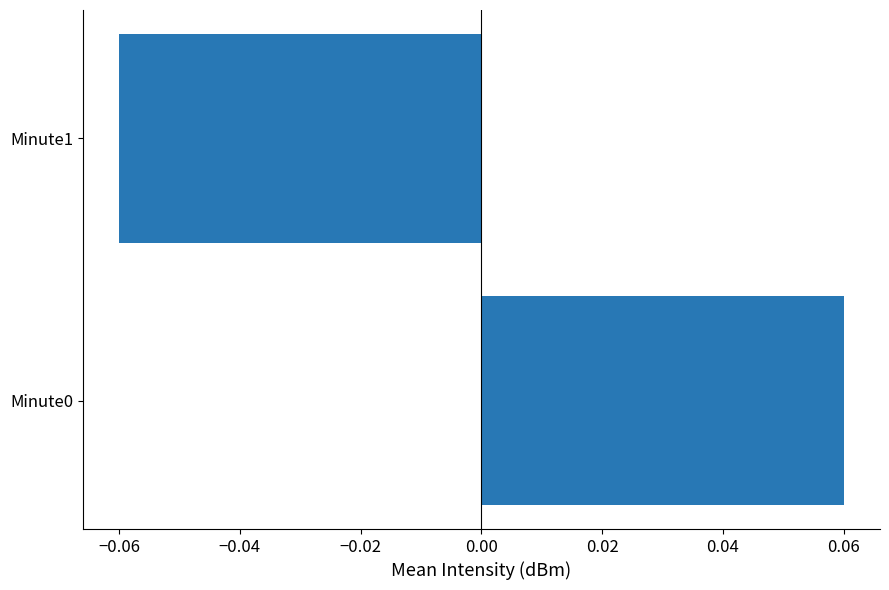

How many negative values are there?

1